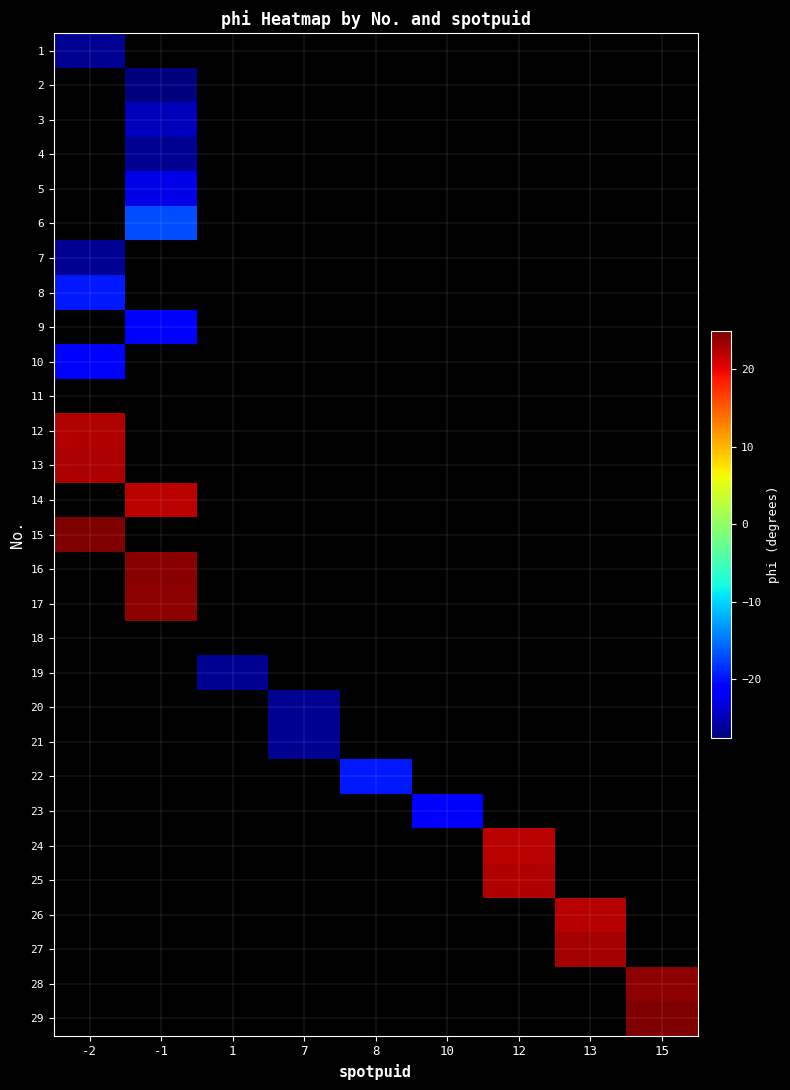

Rank the series by their maximum value, from highest to lowest.

13, 14, 15, 16, 17, 18, 19, 20, 21, 22, 23, 24, 25, 26, 27, 28, 29, 8, 9, 10, 11, 12, 1, 2, 3, 4, 5, 6, 7